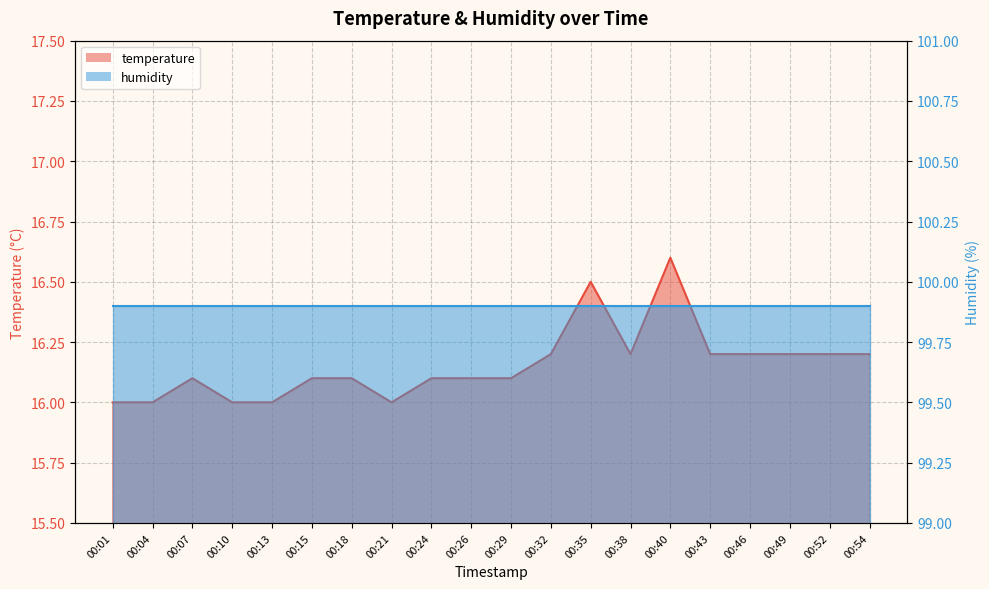

Reading left to right, what are all the values shown in this chart?

16.0	16.0	16.1	16.0	16.0	16.1	16.1	16.0	16.1	16.1	16.1	16.2	16.5	16.2	16.6	16.2	16.2	16.2	16.2	16.2